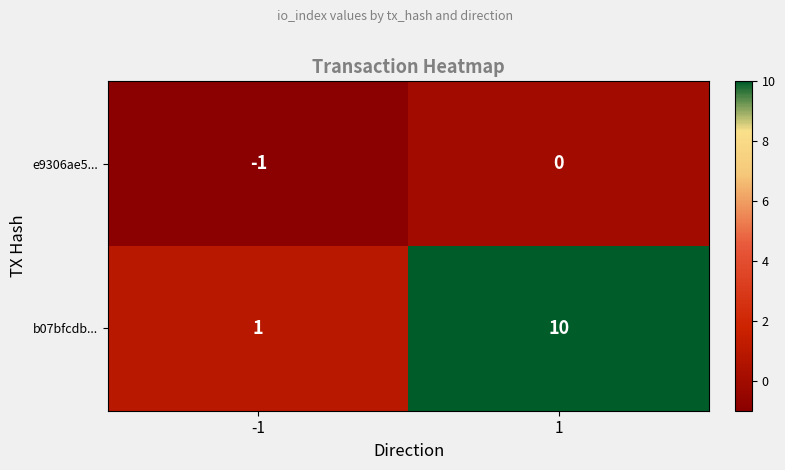

What is the difference between the b07bfcdb... values at 1 and -1?

9